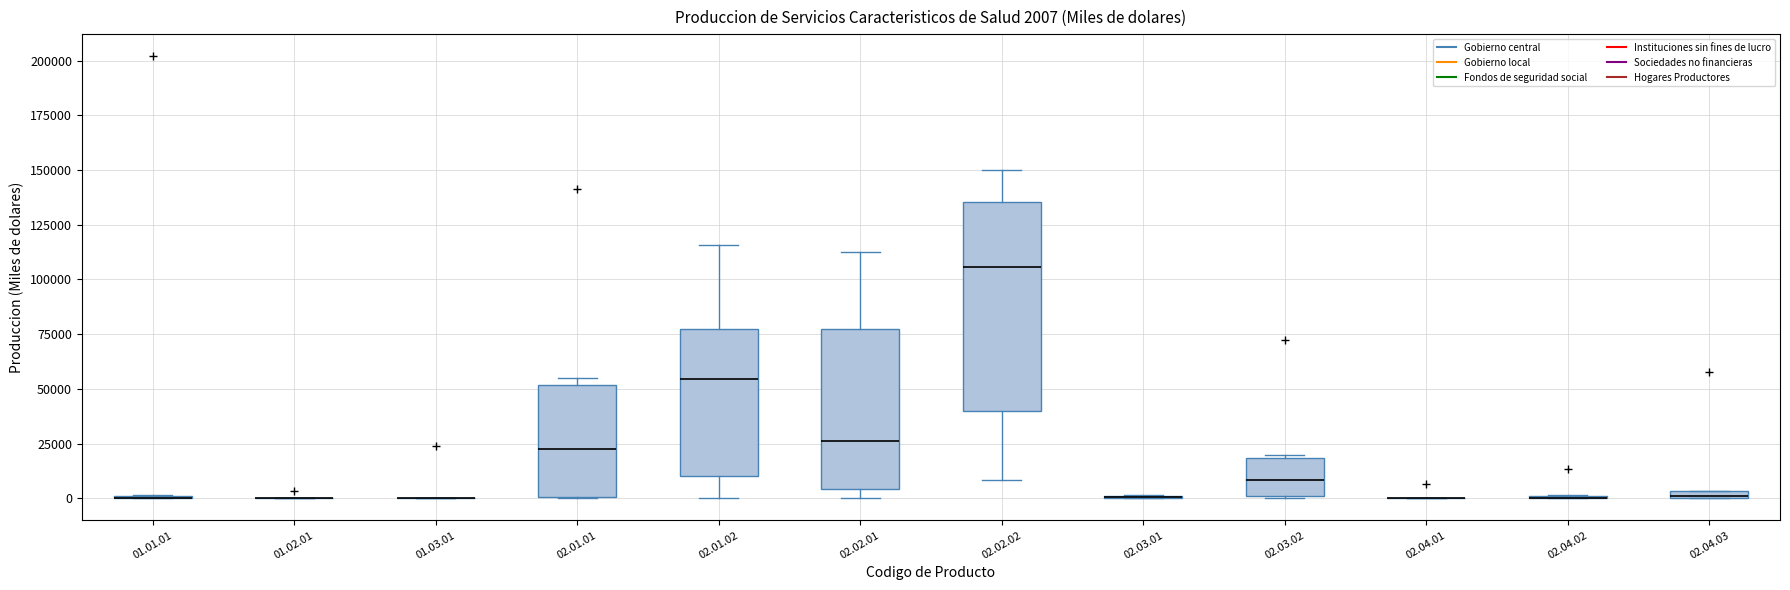

Comparing the boxes themselves (not the whiskers), which one is the tallest?

02.02.02